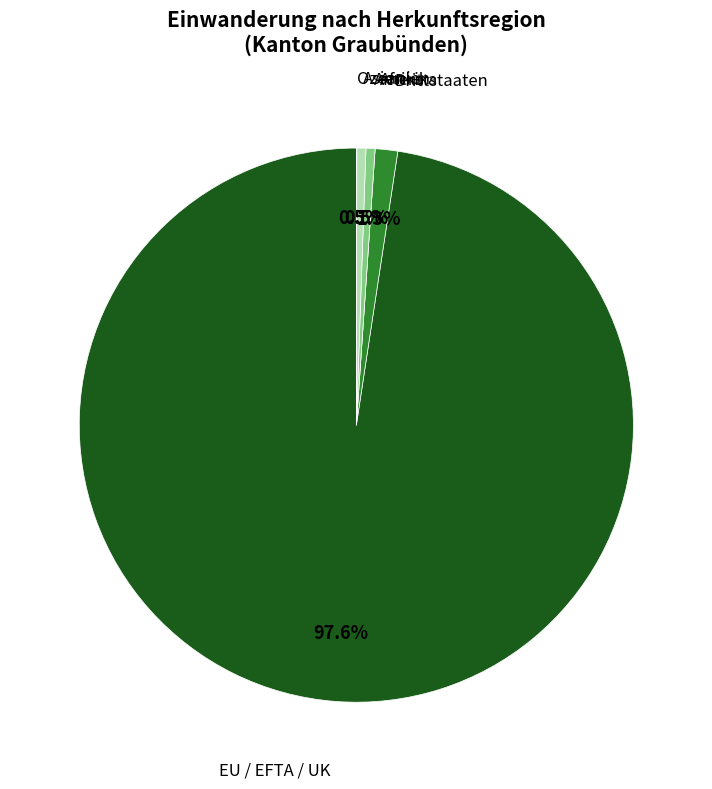

Does any single category account for the majority?

Yes